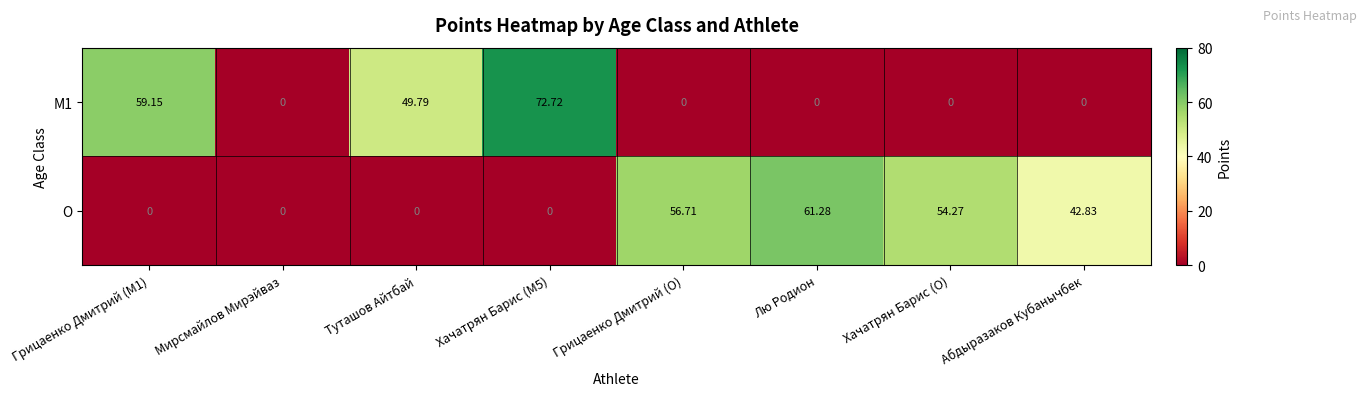

Between Лю Родион and Хачатрян Барис (O), which series saw the biggest shift?

O